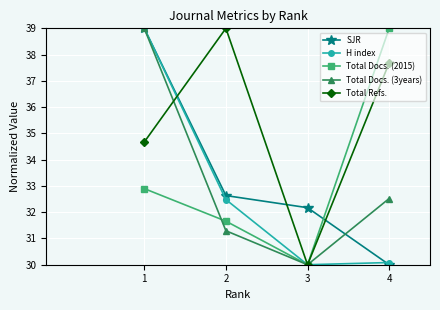

Which series changed the most between 3 and 4?

Total Docs. (2015)